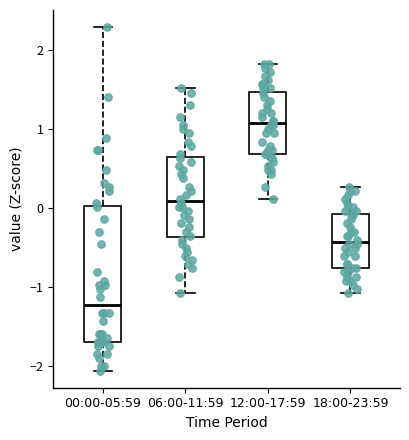

Reading left to right, transcribe this box plot: for each box, give where its median line is, the range the box spans, and where its two whiskers end, as read against the y-axis. The values are not printed on the chart, so give them approximately, as read against the axis.

00:00-05:59: median -1.2, box -1.7 to 0.0, whiskers -2.1 to 2.3
06:00-11:59: median 0.1, box -0.4 to 0.6, whiskers -1.1 to 1.5
12:00-17:59: median 1.1, box 0.7 to 1.5, whiskers 0.1 to 1.8
18:00-23:59: median -0.4, box -0.8 to -0.1, whiskers -1.1 to 0.3